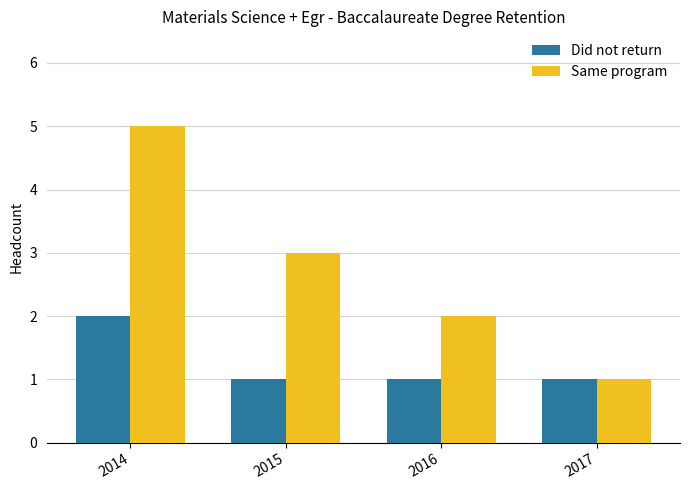

Is it true that Did not return equals 1 at 2017?

True